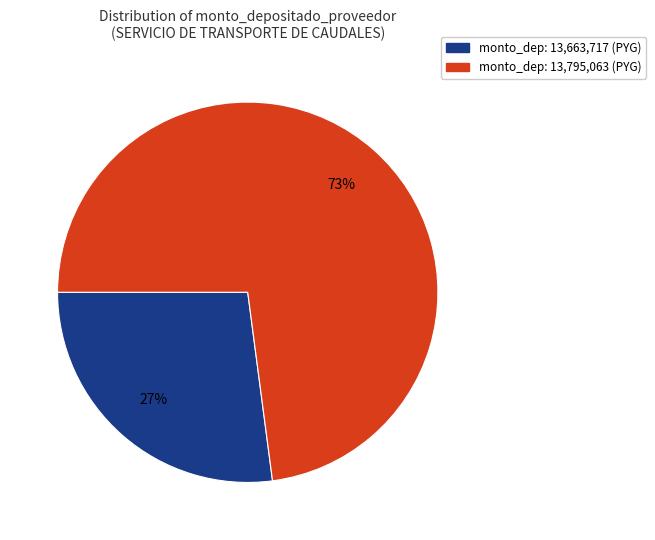

How many slices are in this pie chart?

2